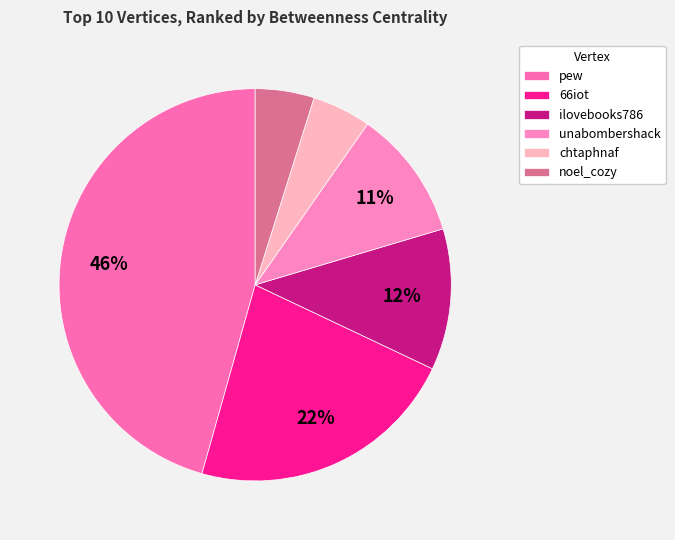

How many segments does this pie chart have?

6